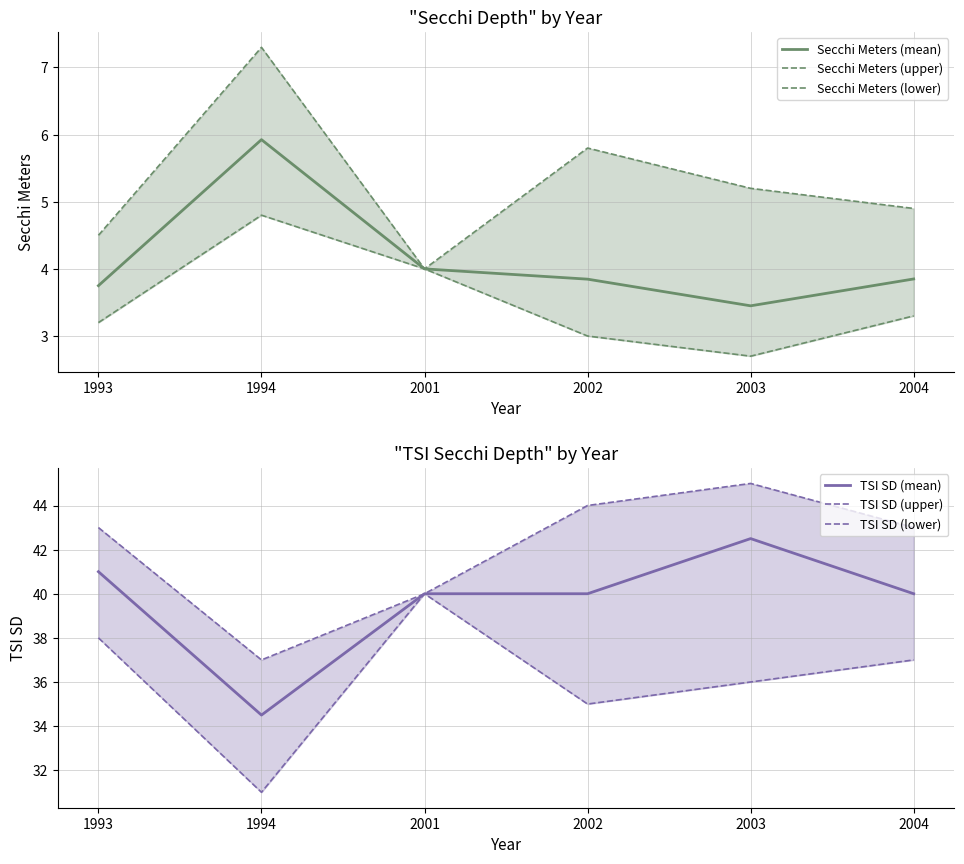

Reading right to left, what are all the values shown in this chart?

Secchi Meters (mean): 3.9	3.5	3.8	4.0	5.9	3.8
Secchi Meters (upper): 4.9	5.2	5.8	4.0	7.3	4.5
Secchi Meters (lower): 3.3	2.7	3.0	4.0	4.8	3.2
TSI SD (mean): 40.0	42.5	40.0	40.0	34.5	41.0
TSI SD (upper): 43.0	45.0	44.0	40.0	37.0	43.0
TSI SD (lower): 37.0	36.0	35.0	40.0	31.0	38.0